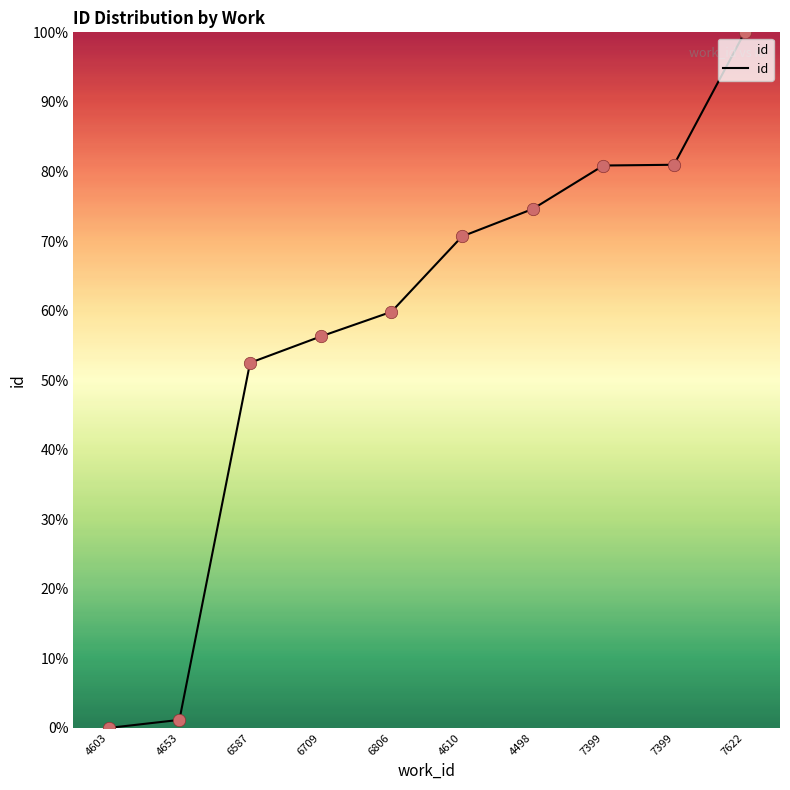

Does the chart have visible grid lines?

No